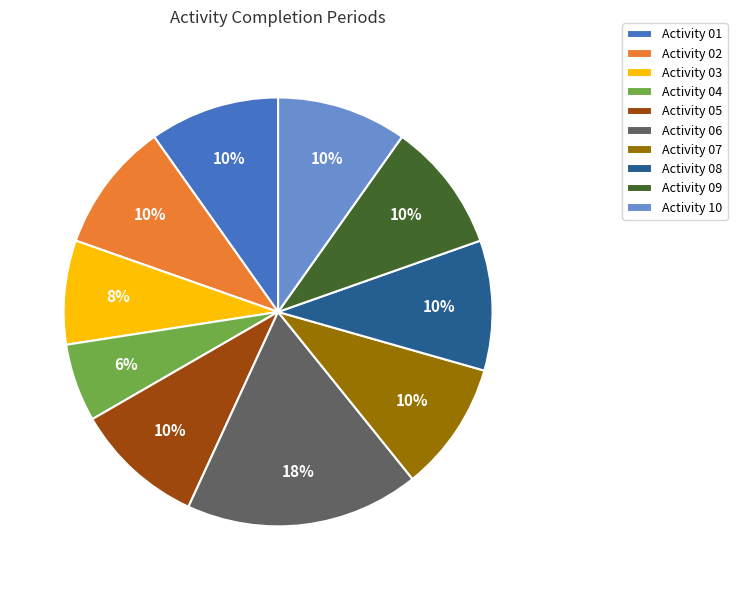

To the nearest percent, what is the combined percentage of Activity 04 and Activity 07?

16%